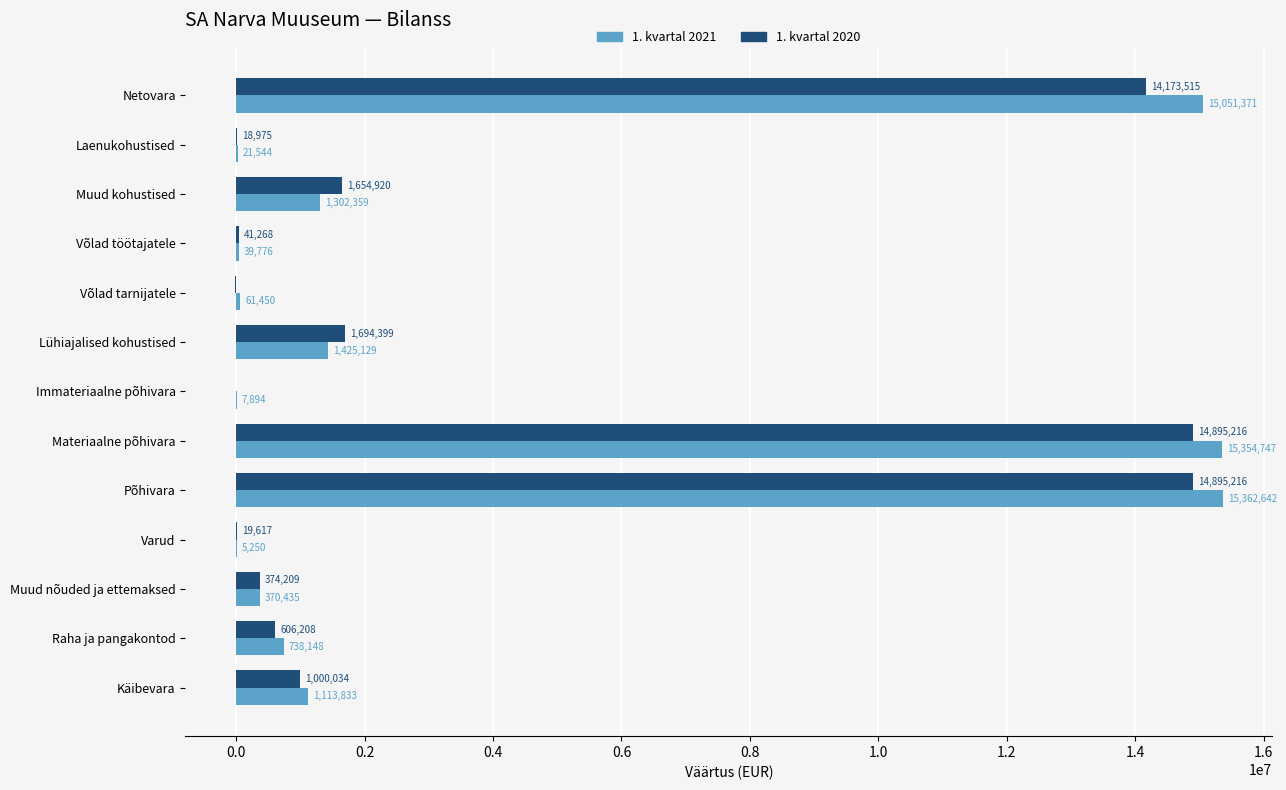

Between Muud nõuded ja ettemaksed and Materiaalne põhivara, which series saw the biggest shift?

1. kvartal 2021